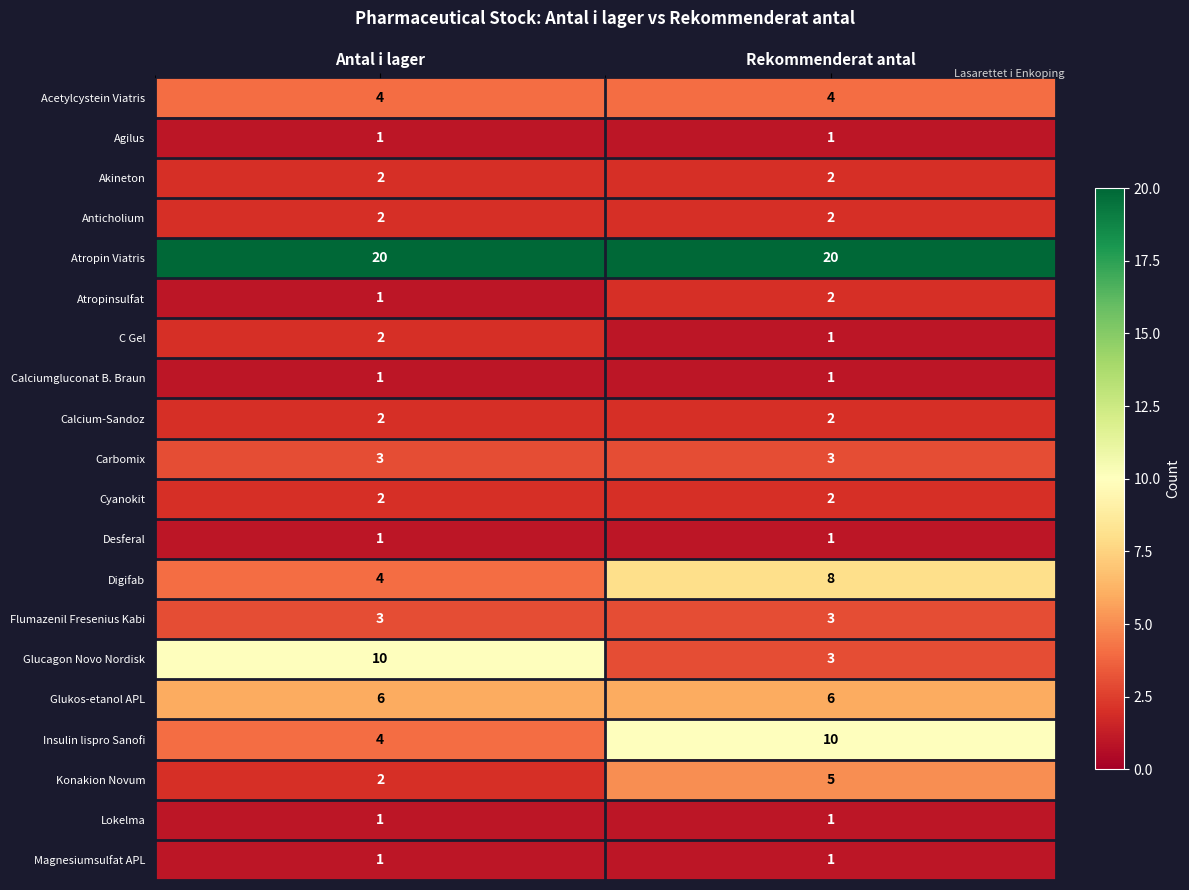

Is it true that Glucagon Novo Nordisk equals 2 at Rekommenderat antal?

False